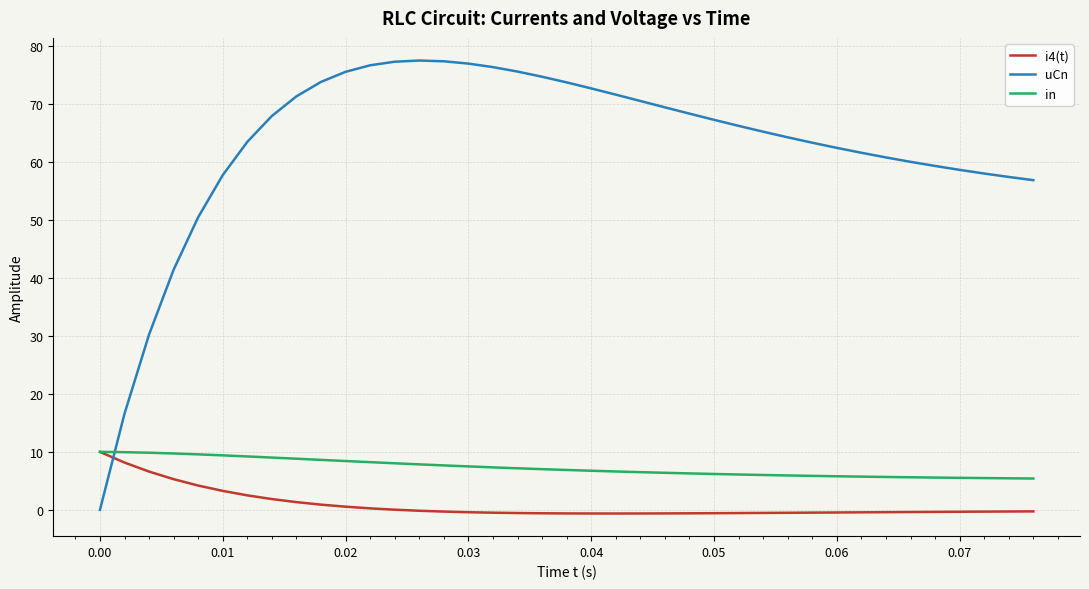

What is the maximum value shown in the chart?

77.4